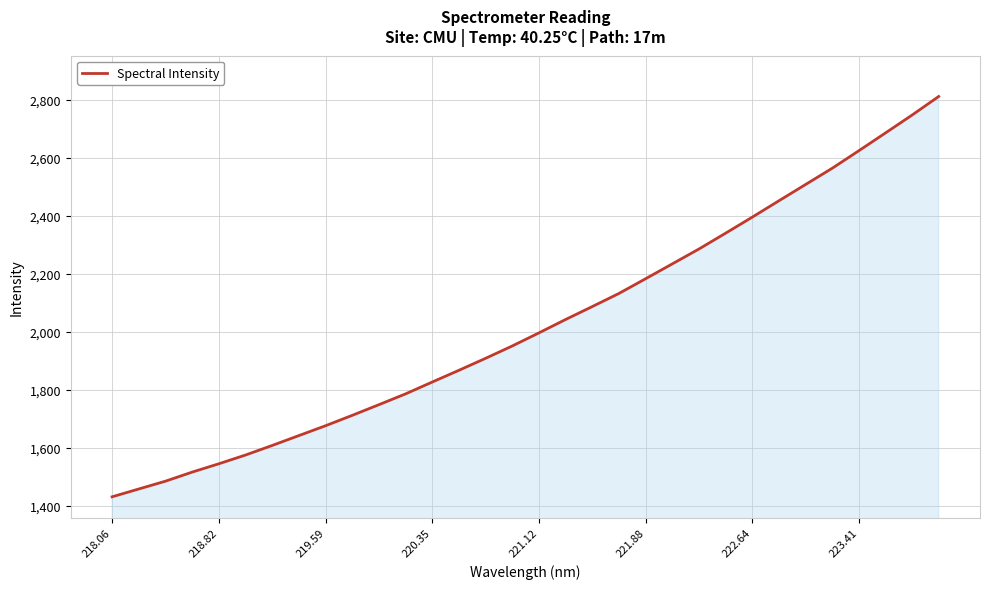

Reading left to right, transcribe all the data shown in this chart.

1431.9	1458.8	1485.7	1516.9	1545.7	1575.8	1608.8	1642.8	1676.7	1712.5	1749.2	1786.5	1827.3	1867.7	1909.0	1951.4	1996.5	2042.6	2087.1	2132.3	2182.9	2234.1	2285.3	2339.7	2394.9	2451.3	2507.3	2563.3	2623.7	2684.9	2746.5	2810.6